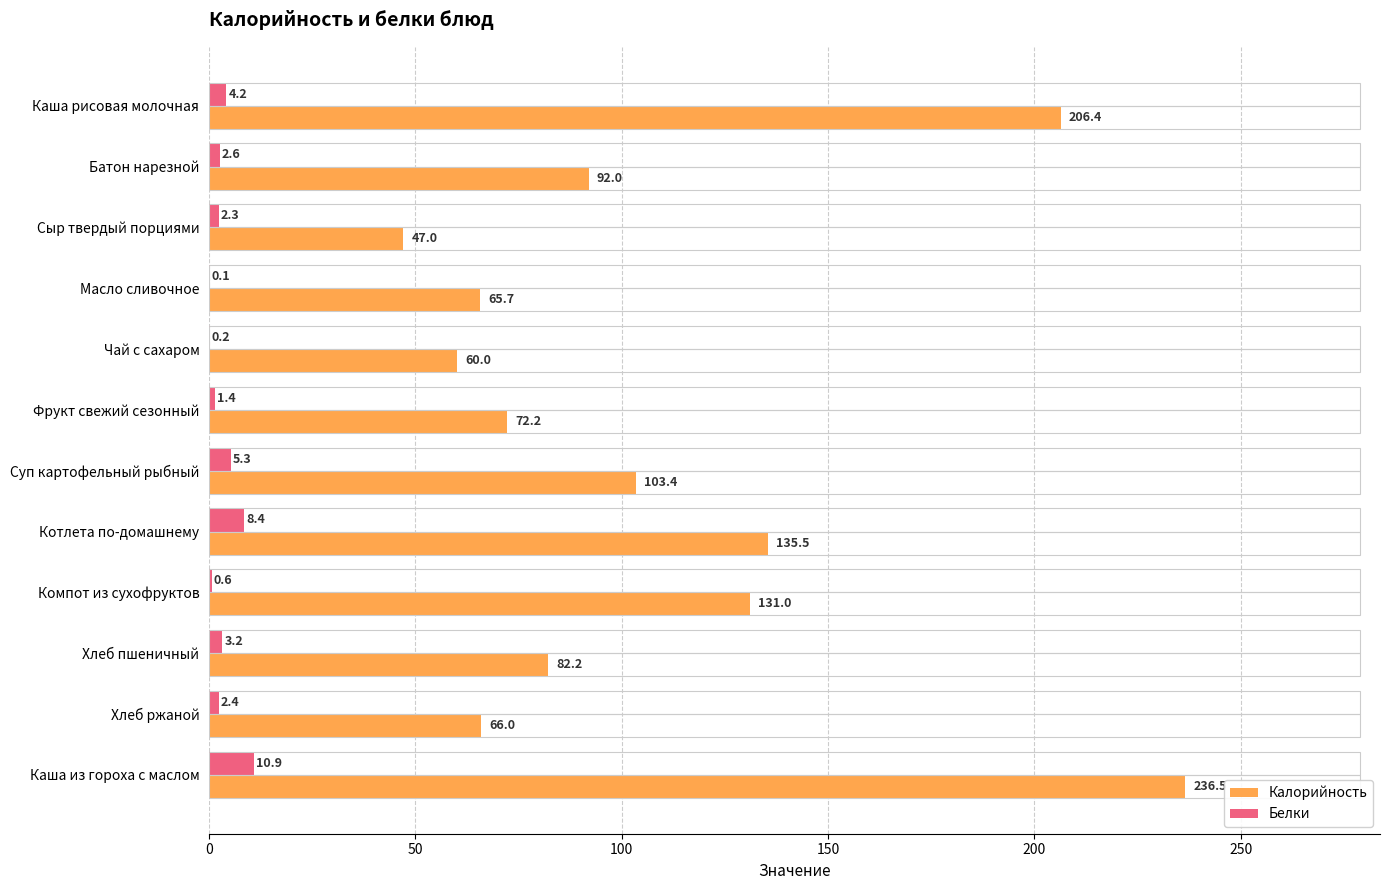

At which category is the sum across all series the highest?

Каша из гороха с маслом